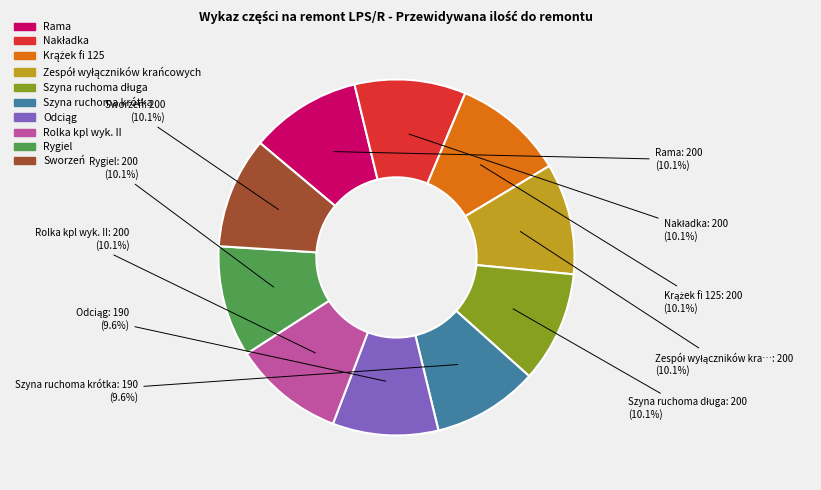

Does Rama represent more than half of the total?

No